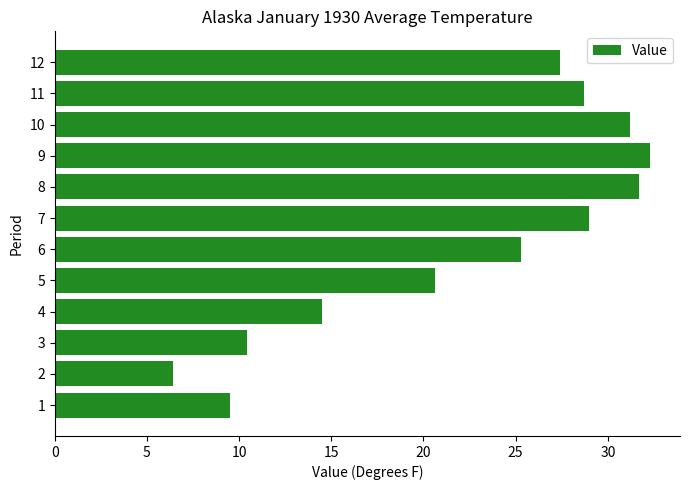

Which label corresponds to the largest value in the chart?

9